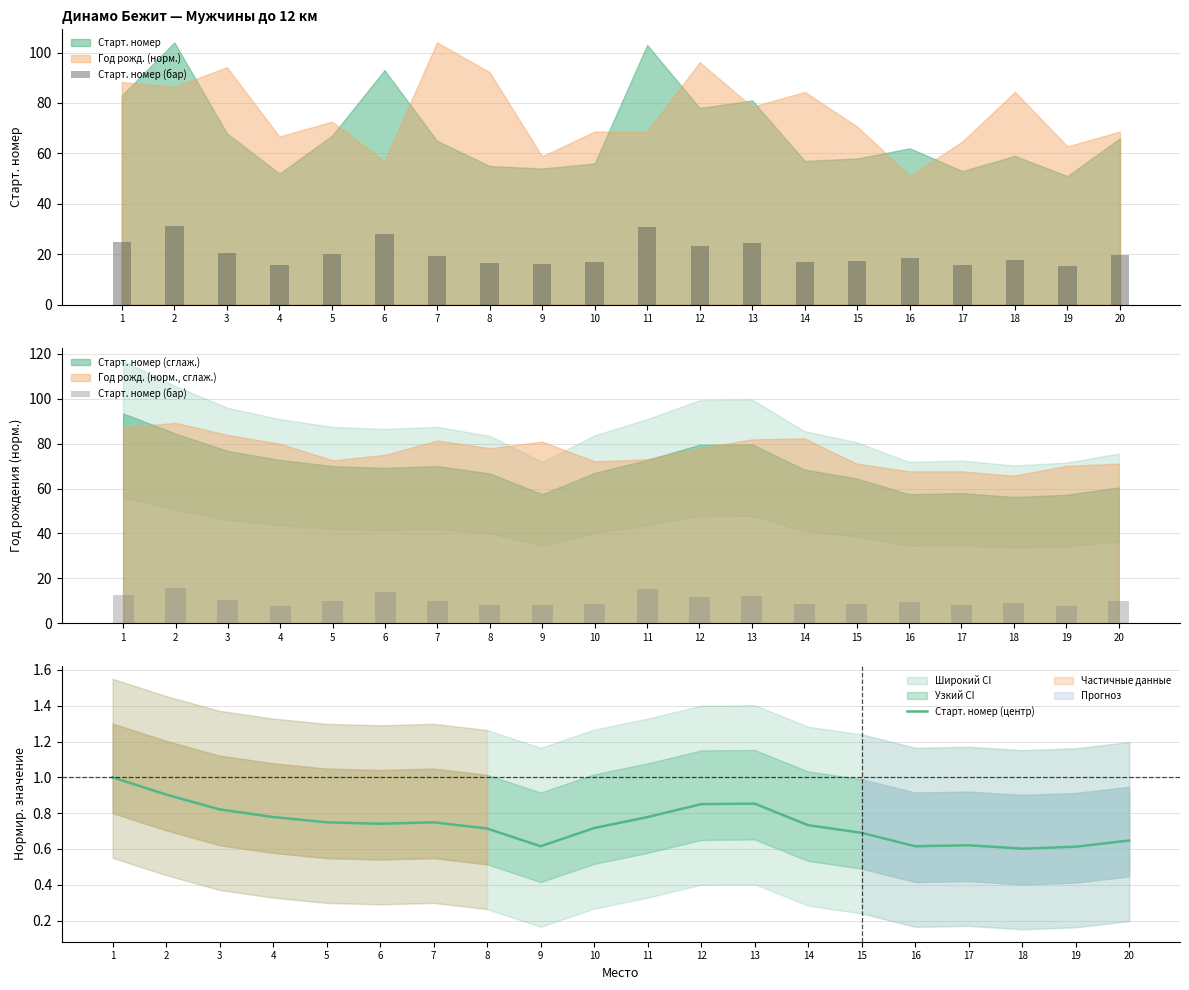

Does the chart contain any negative values?

No